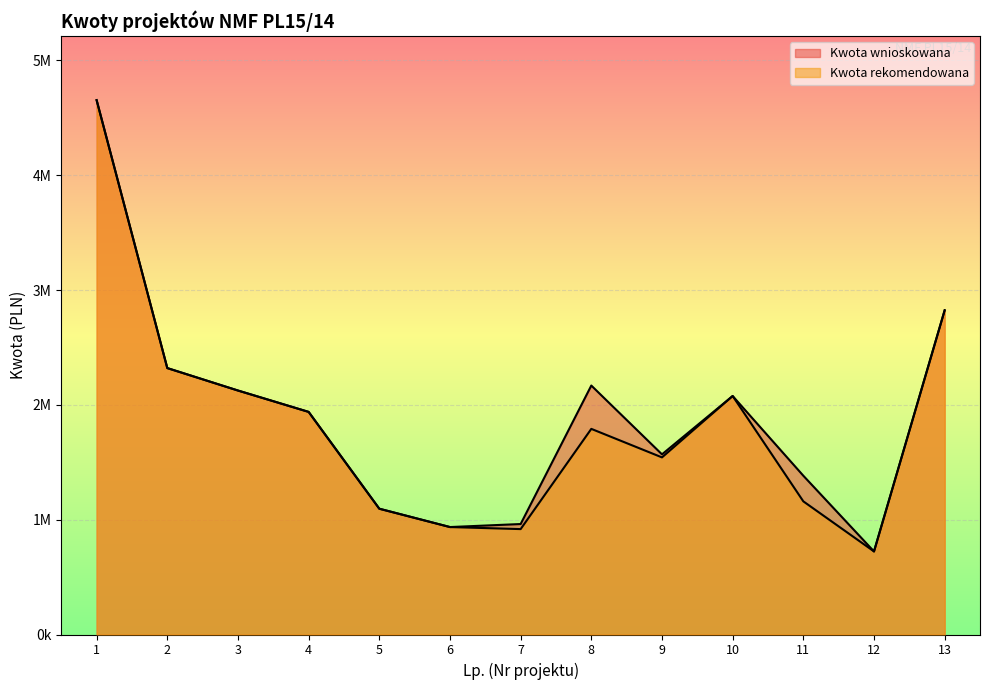

Which label corresponds to the smallest value in the chart?

12